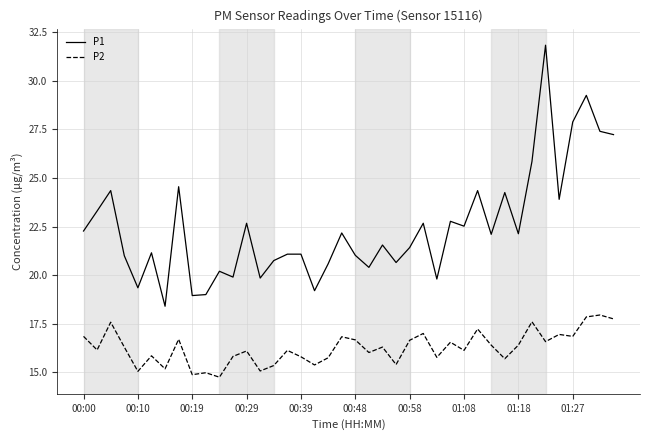

True or false: P1 has more than 2 interior local peaks.

True